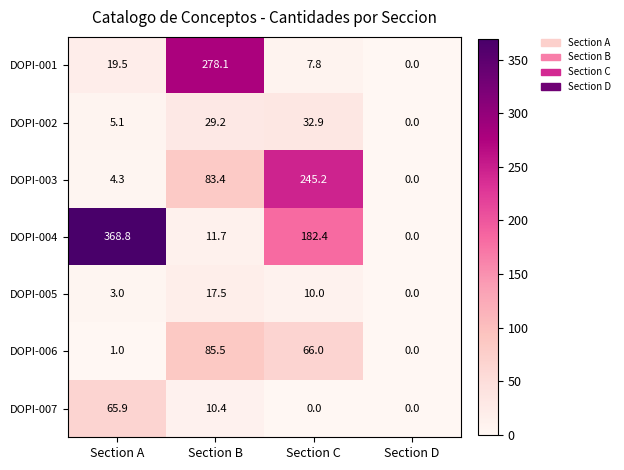

Reading right to left, transcribe all the data shown in this chart.

DOPI-001: Section D=0.0	Section C=7.8	Section B=278.1	Section A=19.5
DOPI-002: Section D=0.0	Section C=32.9	Section B=29.2	Section A=5.1
DOPI-003: Section D=0.0	Section C=245.2	Section B=83.4	Section A=4.3
DOPI-004: Section D=0.0	Section C=182.4	Section B=11.7	Section A=368.8
DOPI-005: Section D=0.0	Section C=10.0	Section B=17.5	Section A=3.0
DOPI-006: Section D=0.0	Section C=66.0	Section B=85.5	Section A=1.0
DOPI-007: Section D=0.0	Section C=0.0	Section B=10.4	Section A=65.9